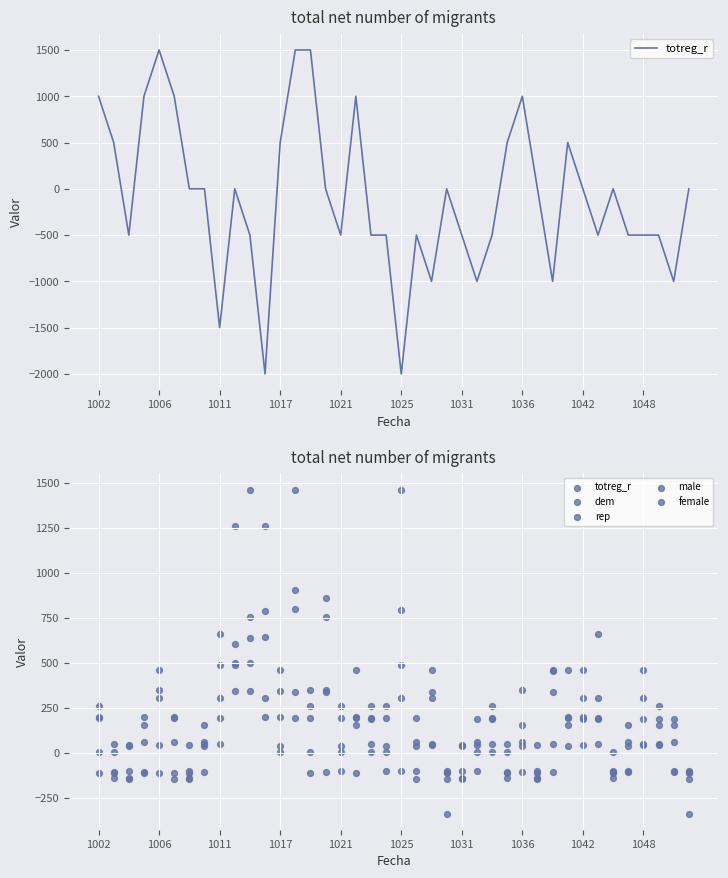

What are all the series names shown in the legend?

totreg_r, dem, rep, male, female